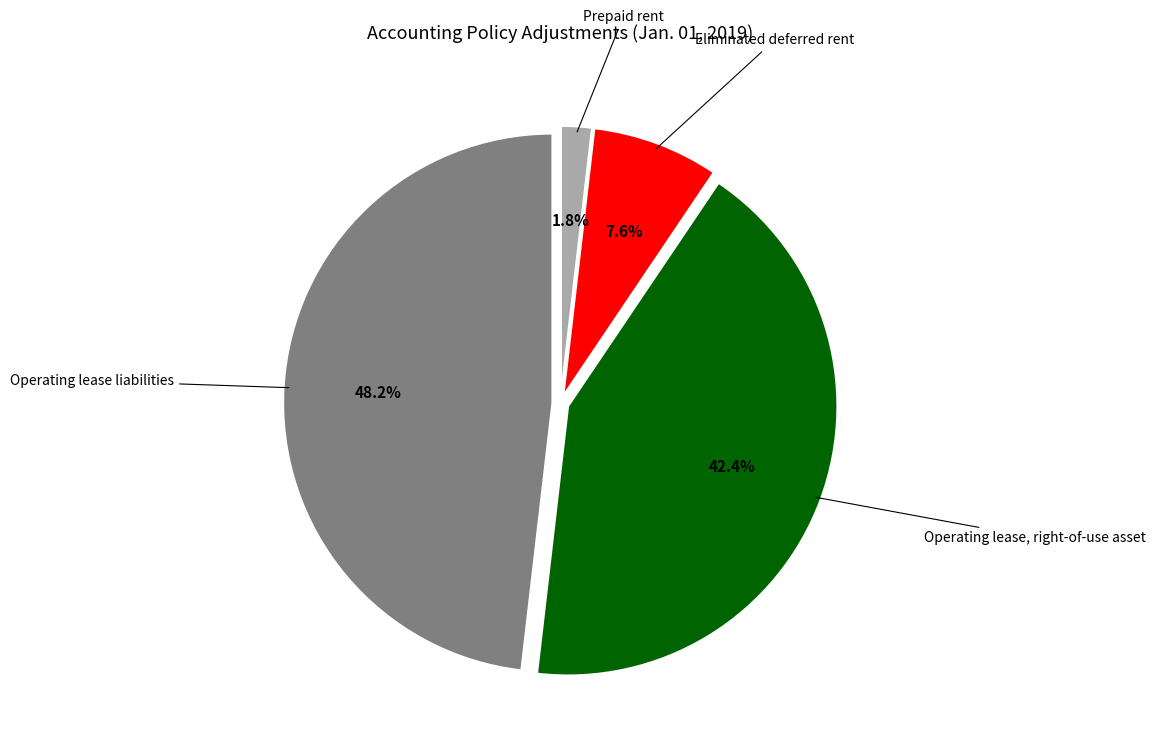

Is there a majority slice in this chart?

No